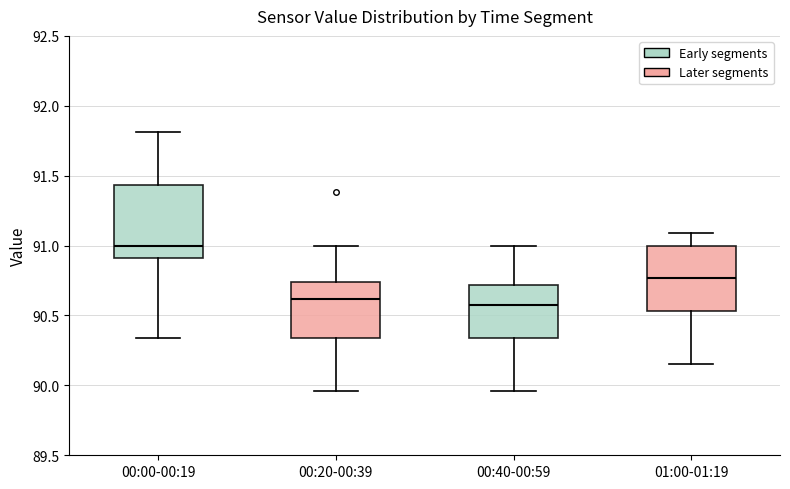

Where does the median line of the box for 00:20-00:39 sit on the y-axis? The values are not printed on the chart, so give them approximately, as read against the axis.

90.60